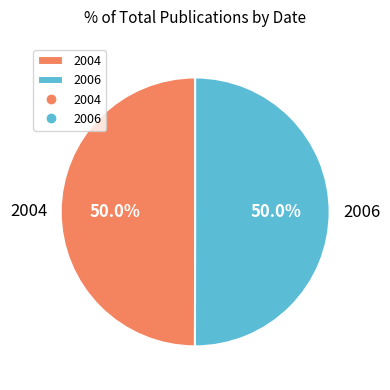

What is the ratio of the value at 2006 to the value at 2004?

1.0